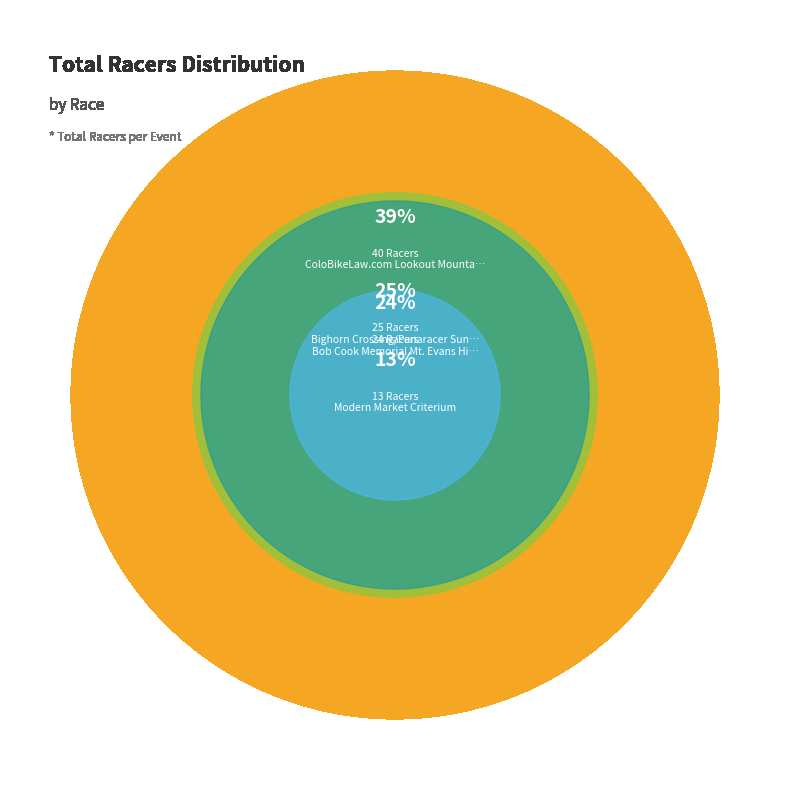

What percentage is the Bob Cook Memorial Mt. Evans Hill Climb slice, to the nearest percent?

24%